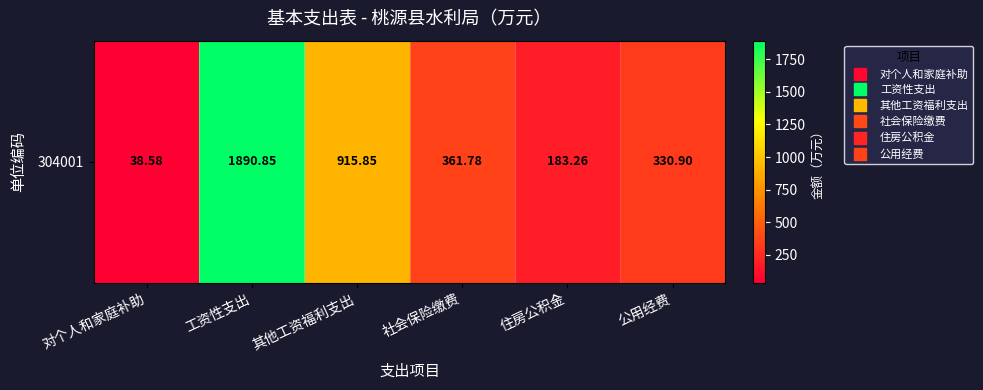

Between 其他工资福利支出 and 公用经费, which is larger?

其他工资福利支出